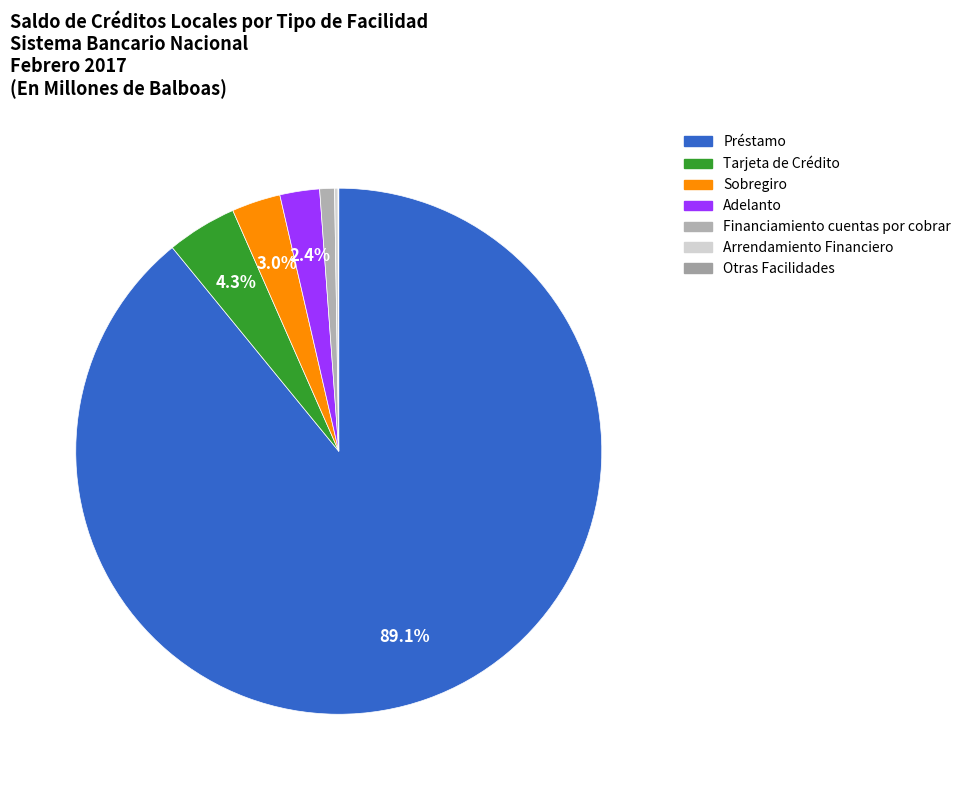

What percentage is NOT represented by Arrendamiento Financiero?

99.8%